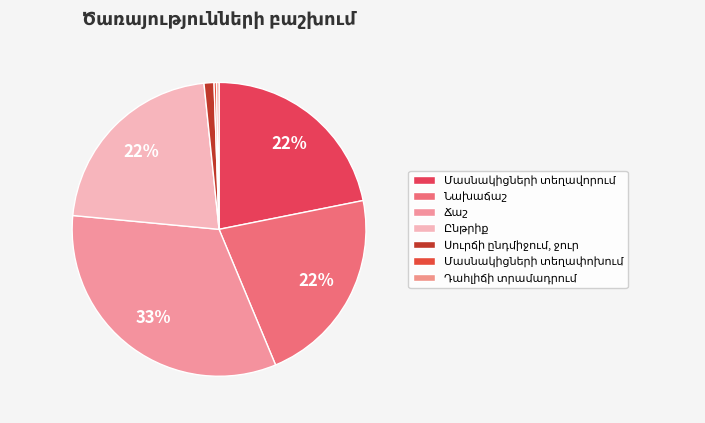

To the nearest percent, what portion does Նախաճաշ represent?

22%